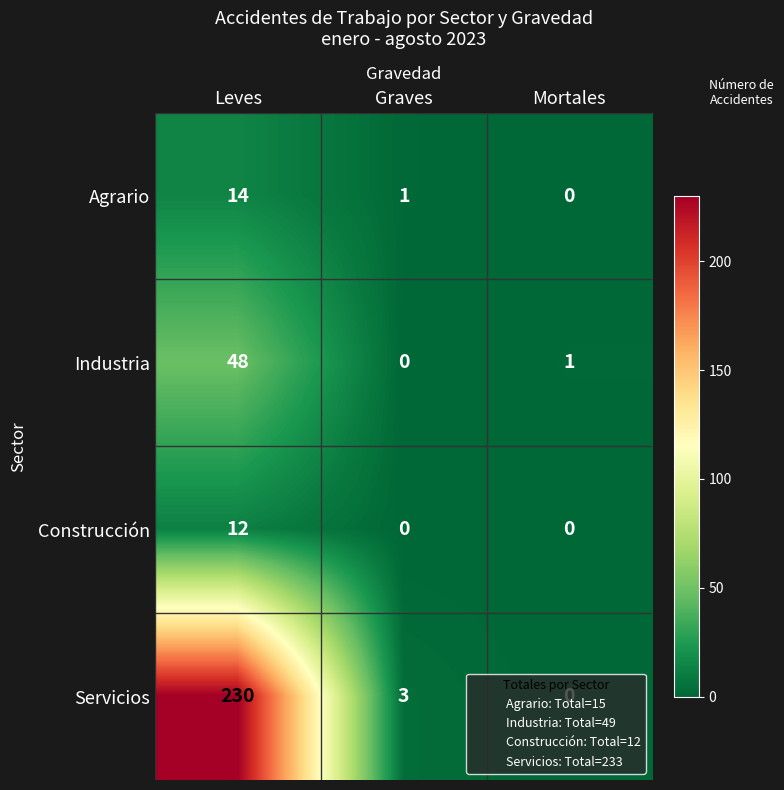

True or false: Construcción has a value of 0 at Mortales.

True